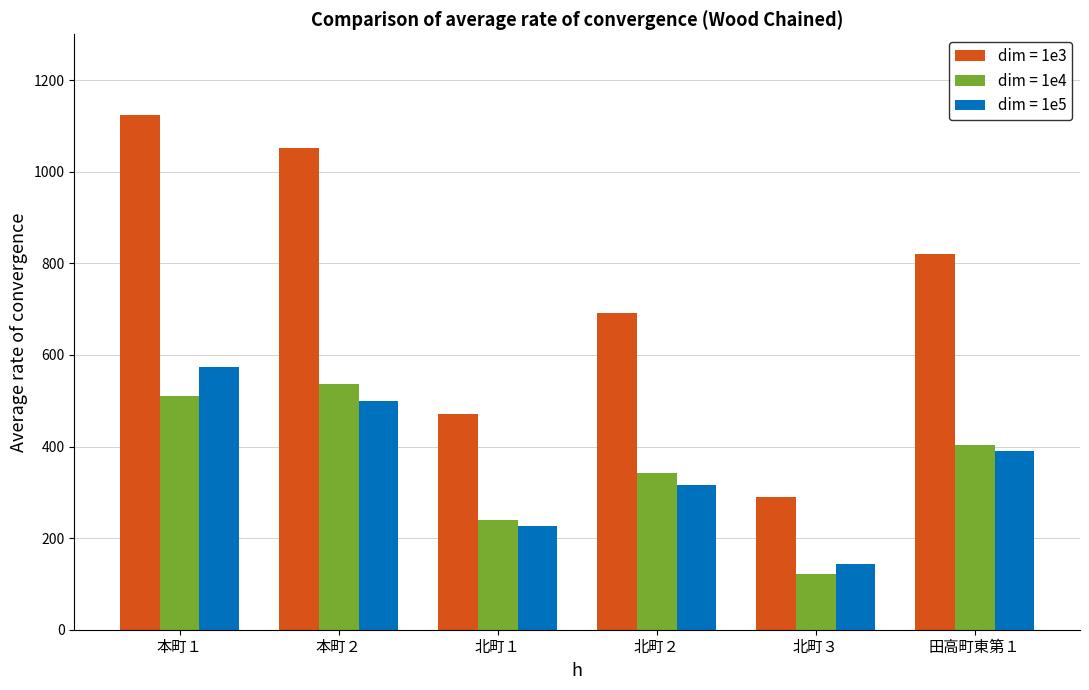

What is the spread (max minus min) of values at 北町３?

168